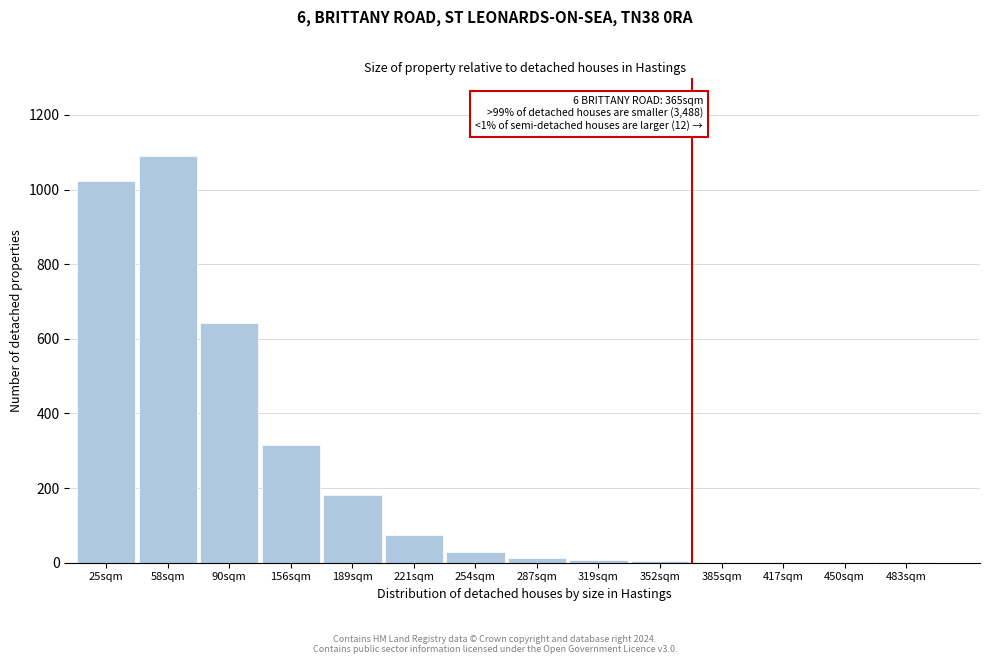

Which label corresponds to the largest value in the chart?

58sqm